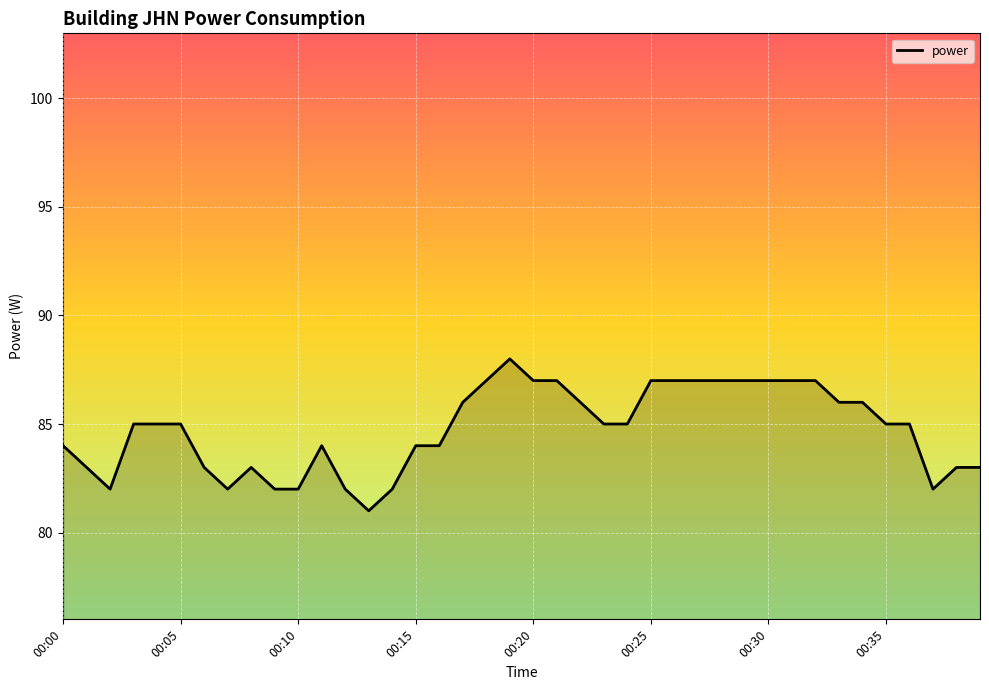

True or false: the data has more than 0 interior local peaks.

True